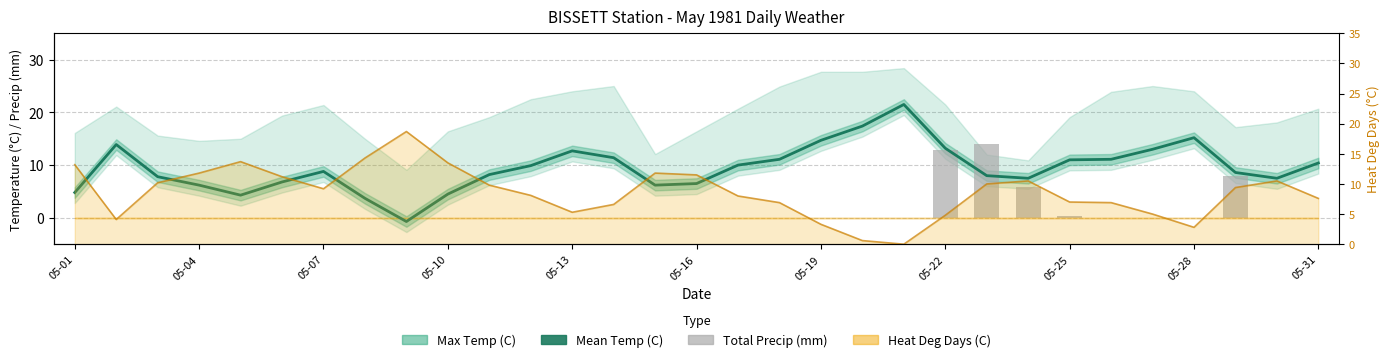

The chart shows a value of 0.2 at 05-25. True or false?

False